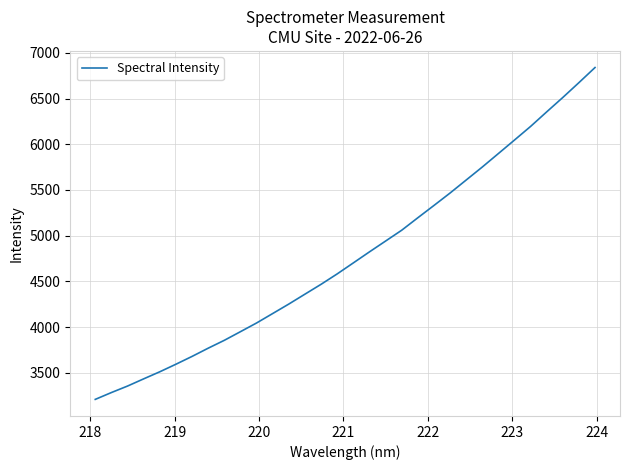

How many series are shown in this chart?

1